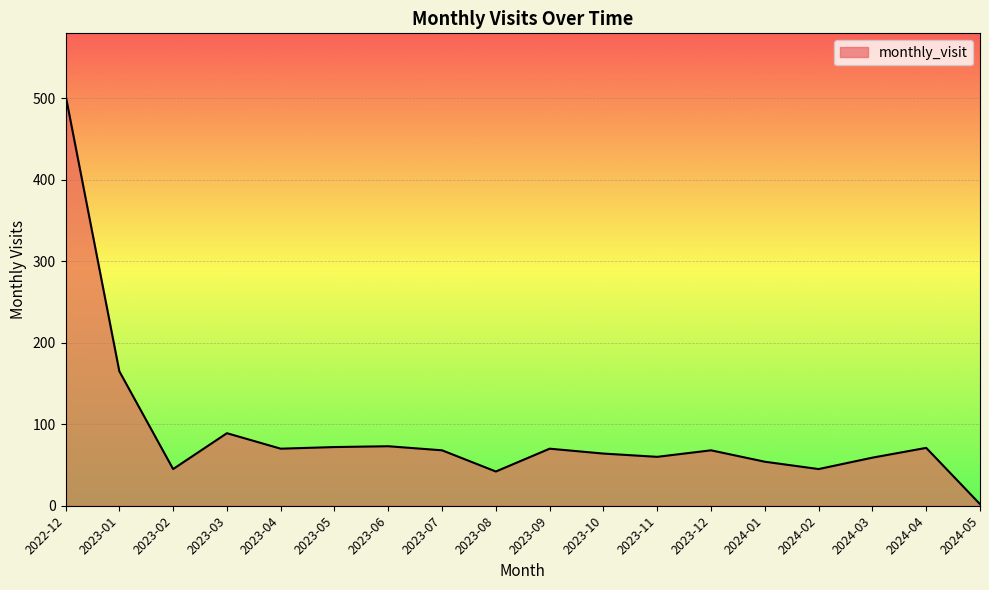

At which category does the chart reach its minimum across all series?

2024-05